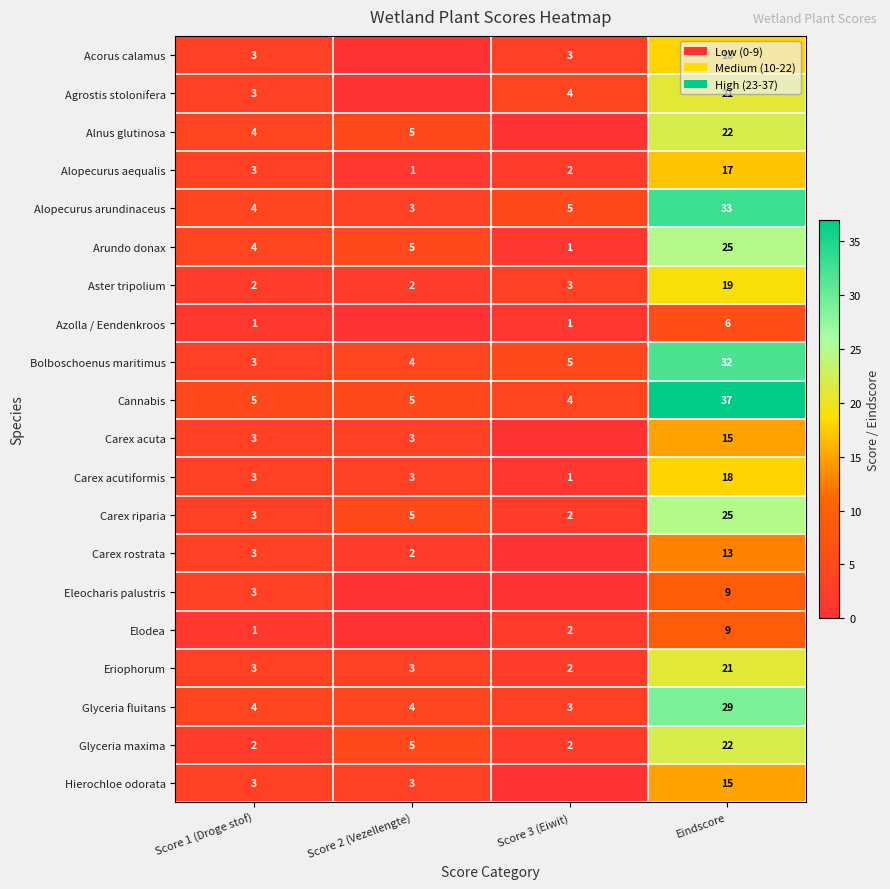

Is it true that Alopecurus arundinaceus equals 4 at Score 1 (Droge stof)?

True